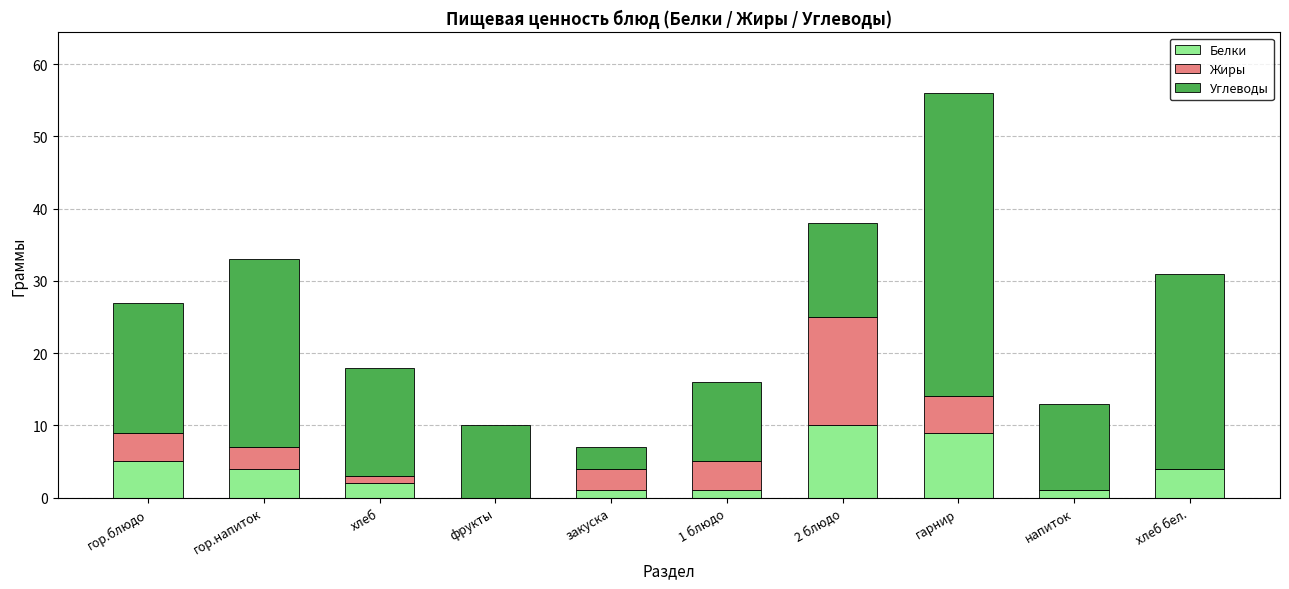

True or false: Белки has a value of 6 at гарнир.

False